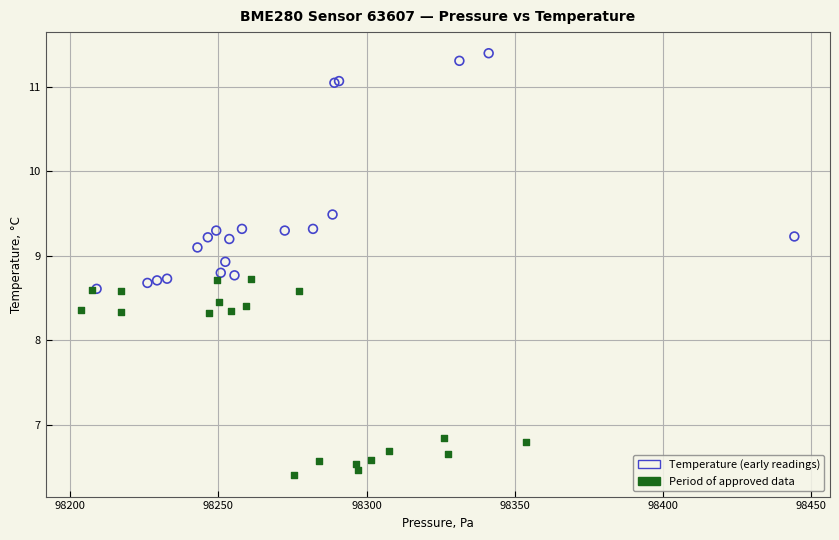

Which series has the widest spread of Y values?

Temperature (early readings)